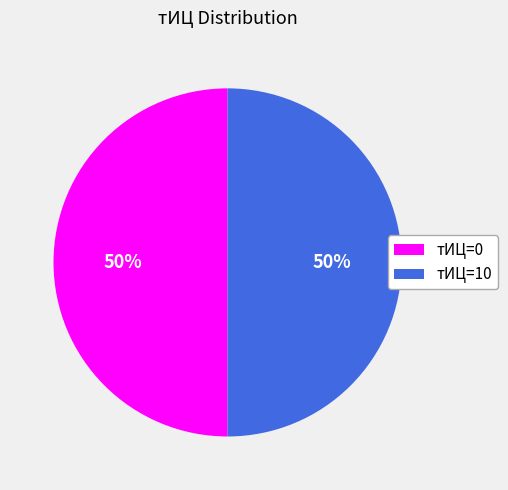

Do тИЦ=0 and тИЦ=10 together represent more than half of the pie?

Yes